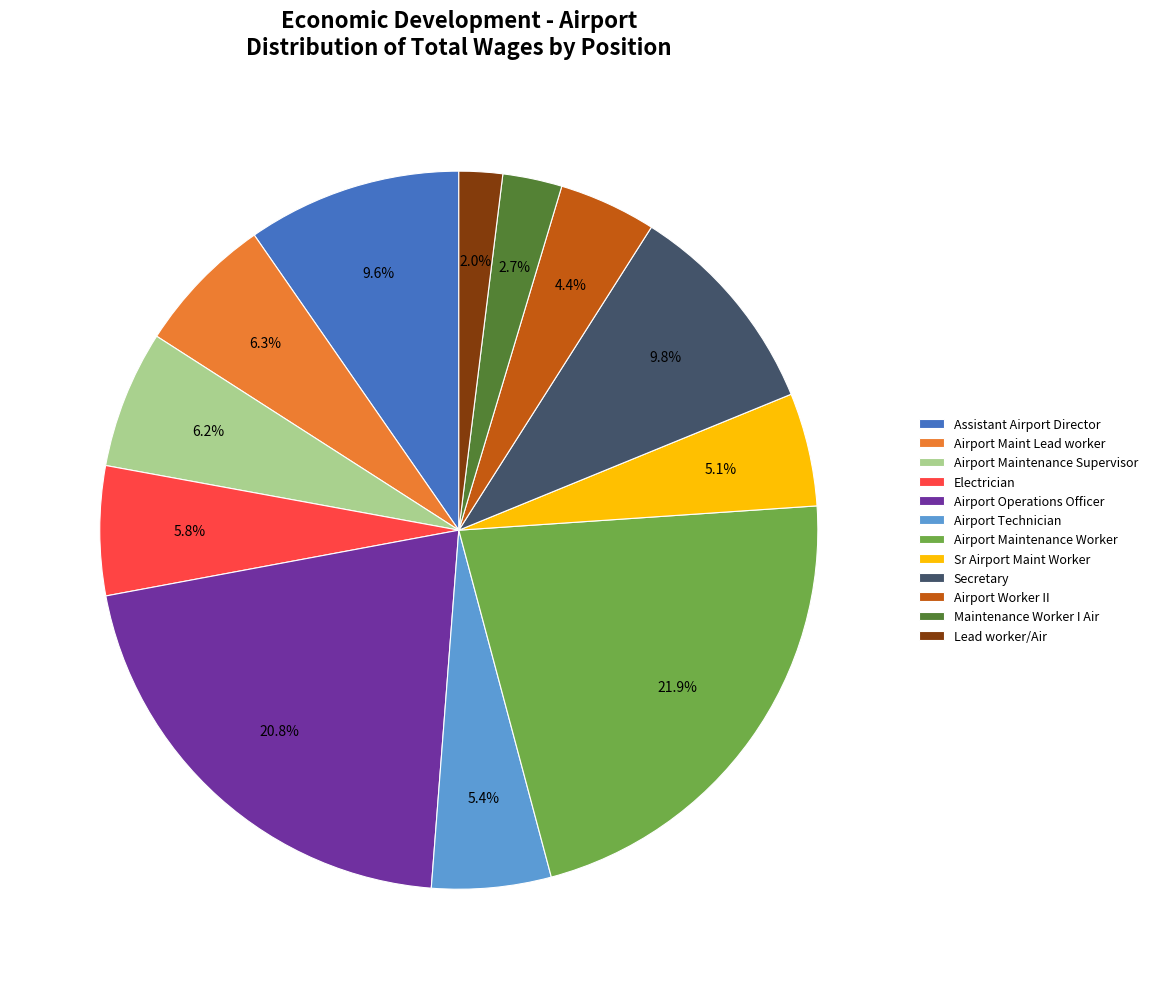

To the nearest percent, what is the difference between the Maintenance Worker I Air and Airport Maintenance Worker slice percentages?

19%